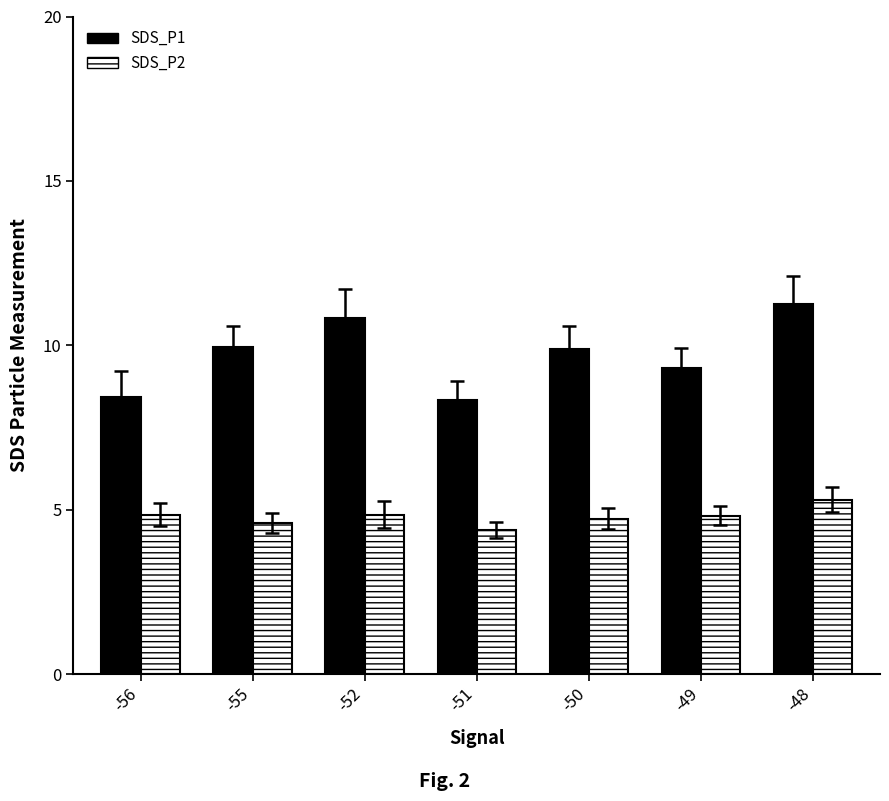

Rank the series at -52 from highest to lowest value.

SDS_P1, SDS_P2